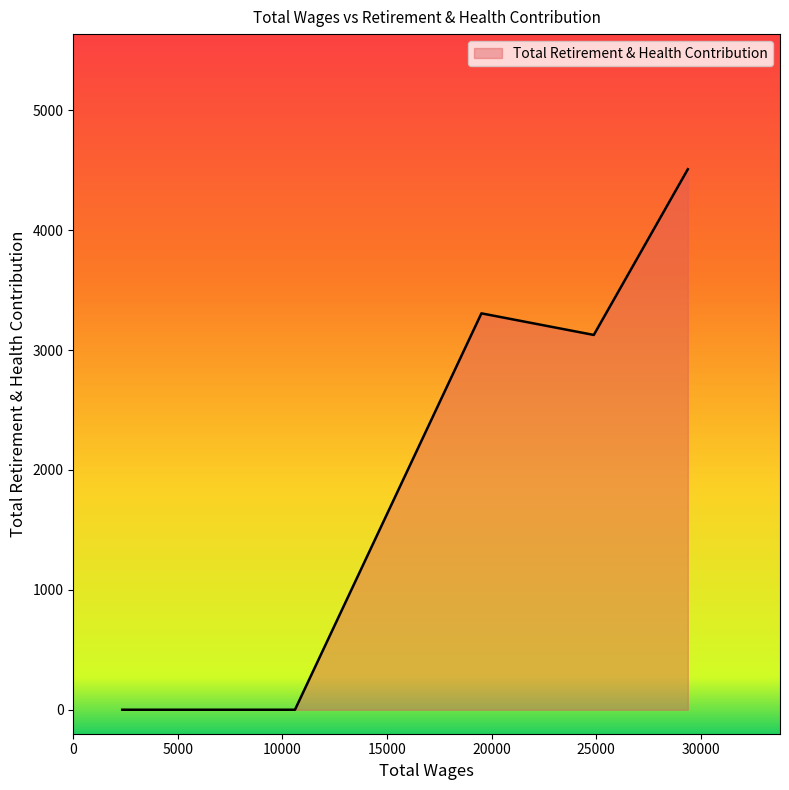

What is the sum of all values?

10940